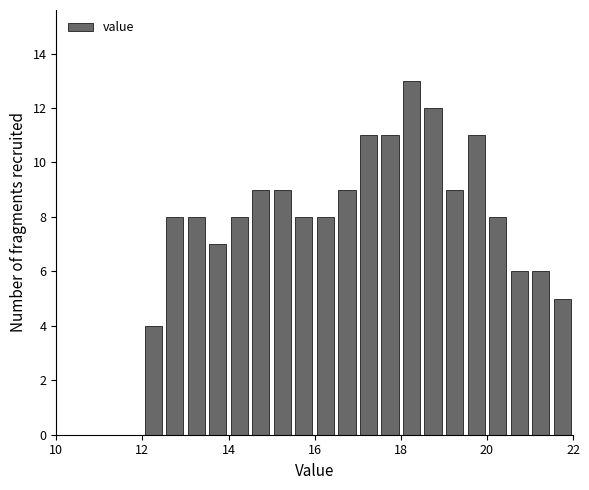

Read against the x-axis, roughly where is the centre of the tallest bar?

18.2